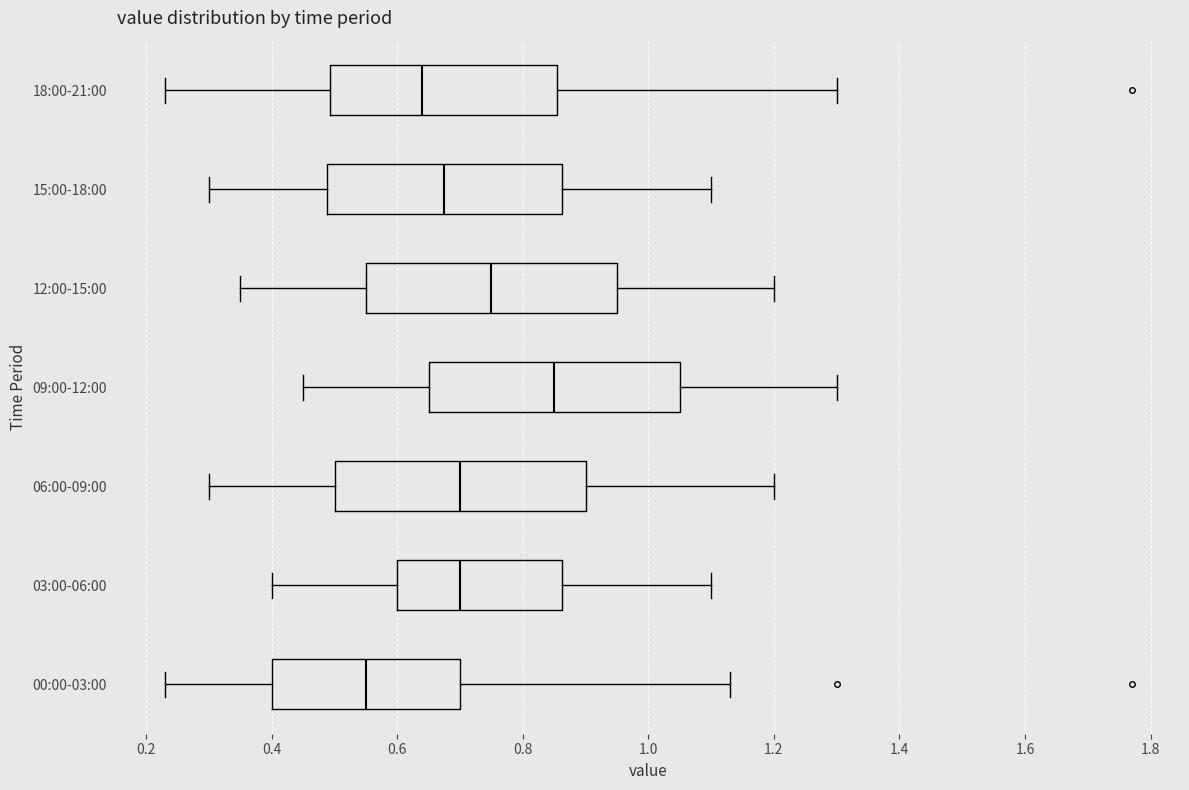

Which box has the furthest to the left median line?

00:00-03:00